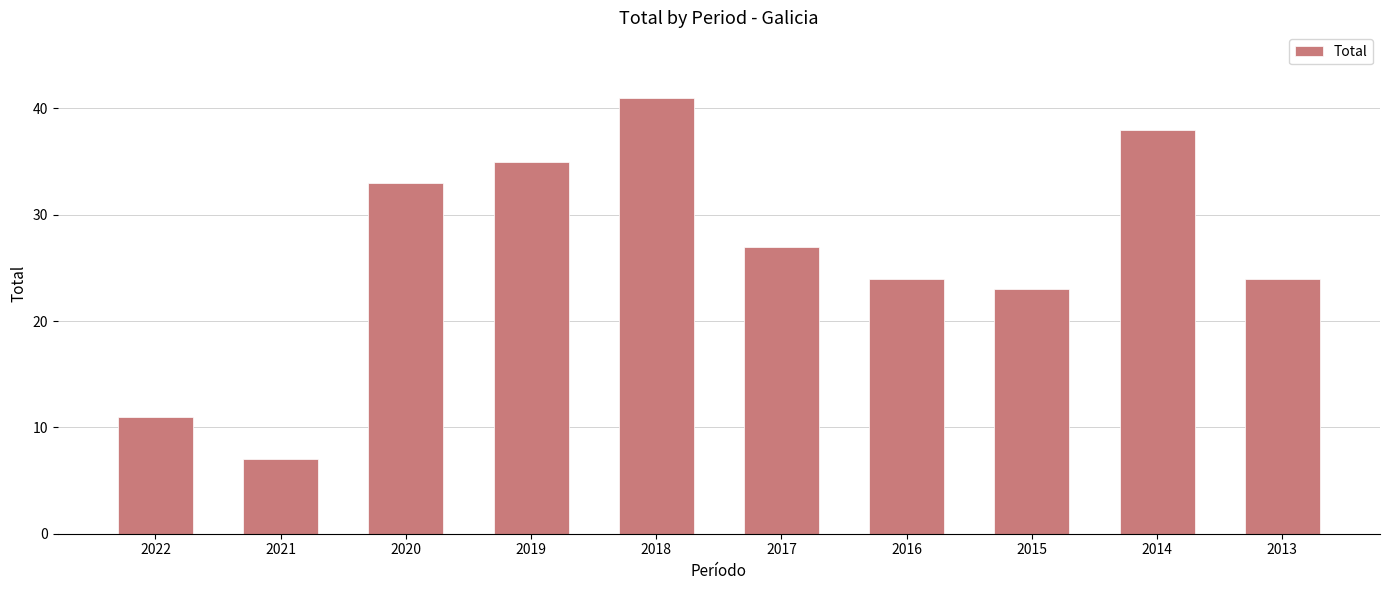

How many series are shown in this chart?

1